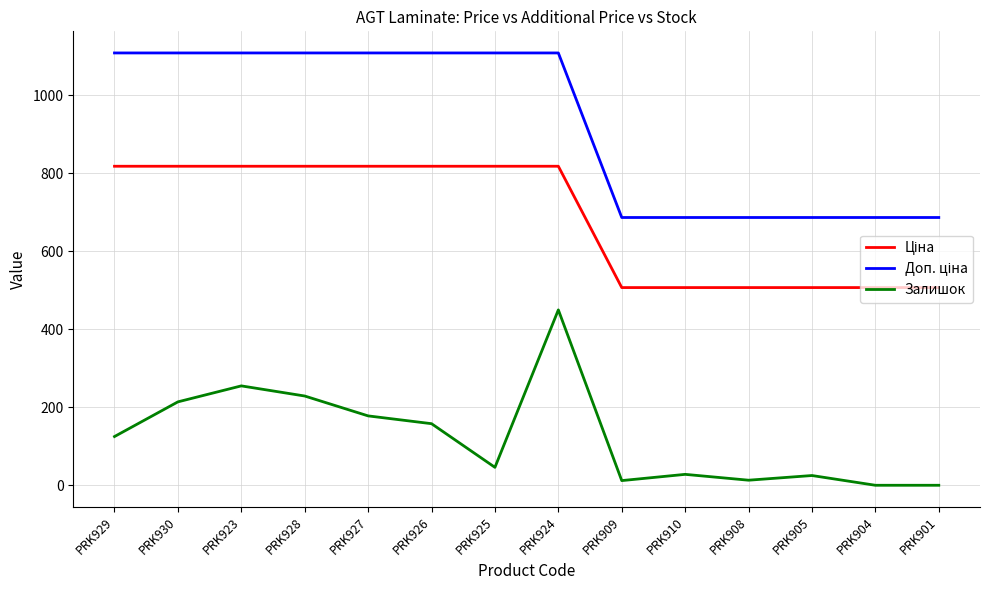

Is it true that Залишок equals 13.0 at PRK908?

True